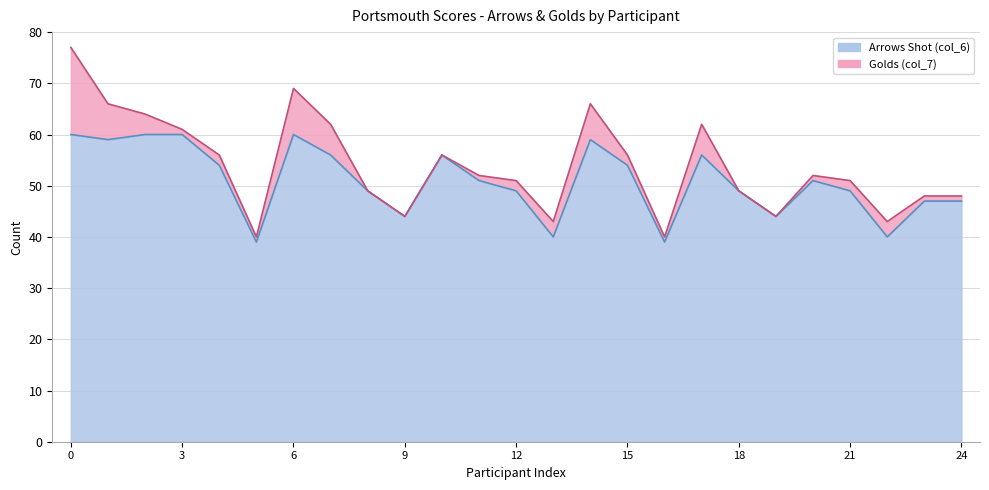

What is the difference between the second highest and minimum values?

21